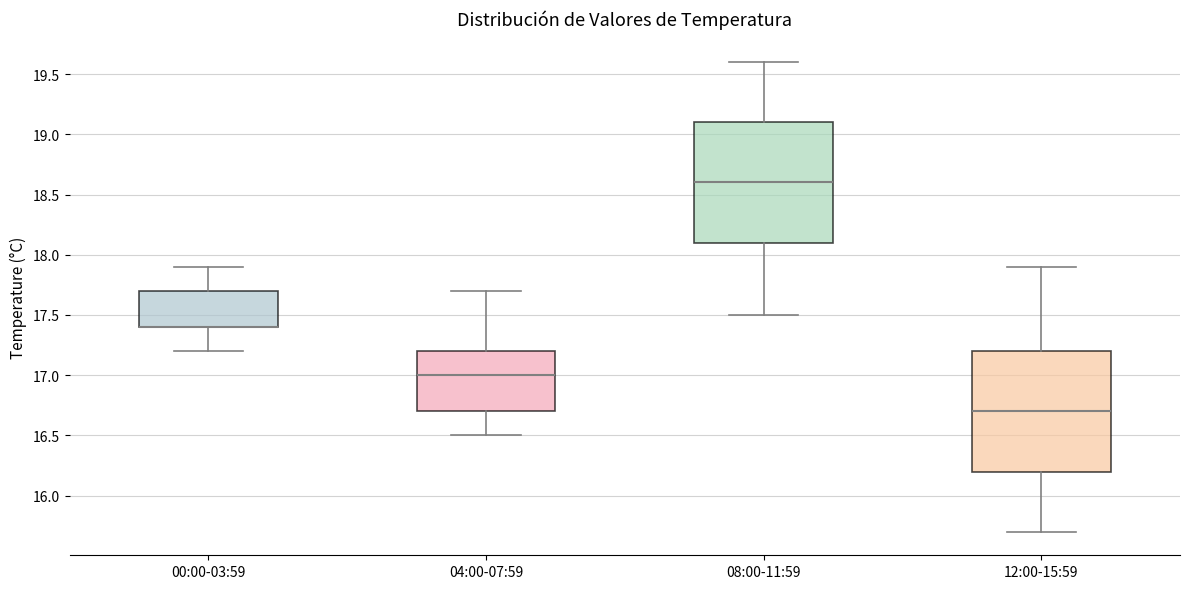

Where is the upper edge of the box for 12:00-15:59 on the y-axis? The values are not printed on the chart, so give them approximately, as read against the axis.

17.2